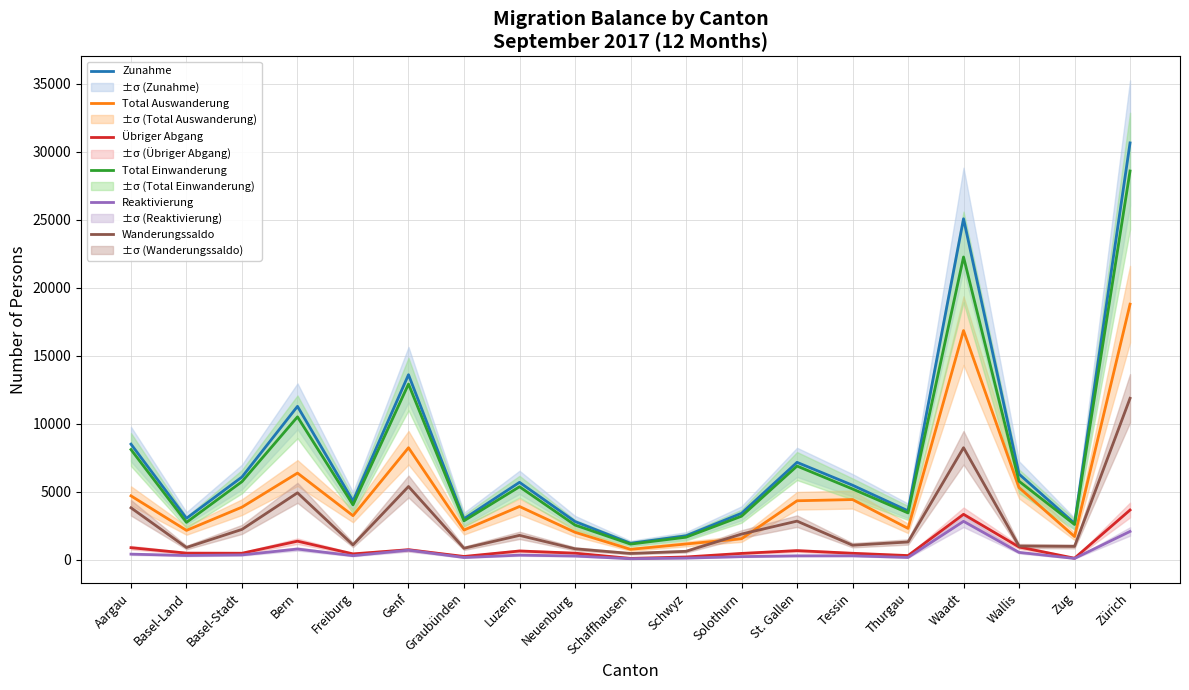

True or false: Zunahme and Total Einwanderung intersect in this chart.

False